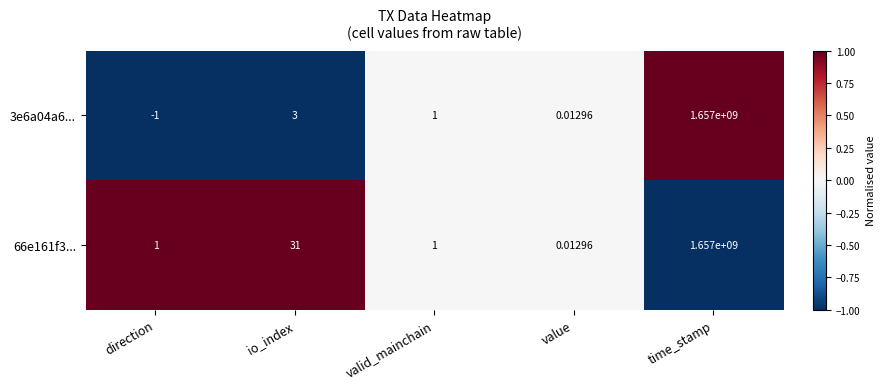

At which category is the sum across all series the highest?

time_stamp